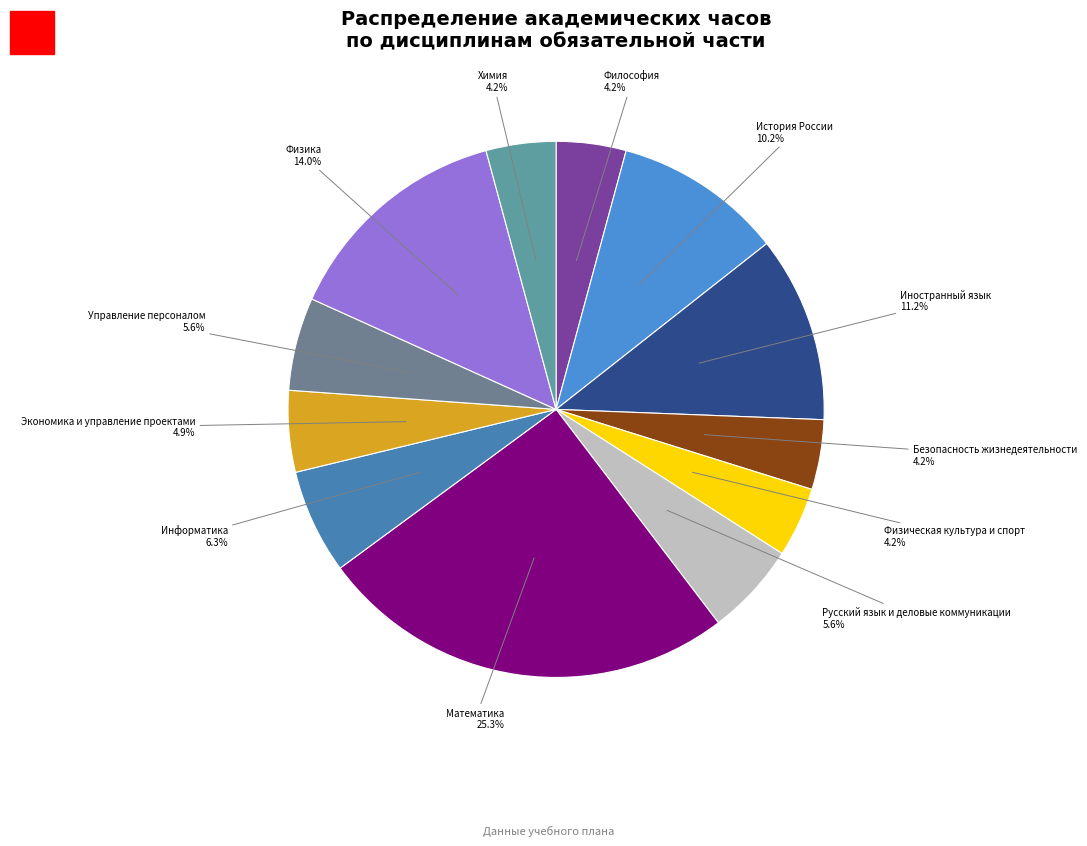

Which slice is the largest?

Математика